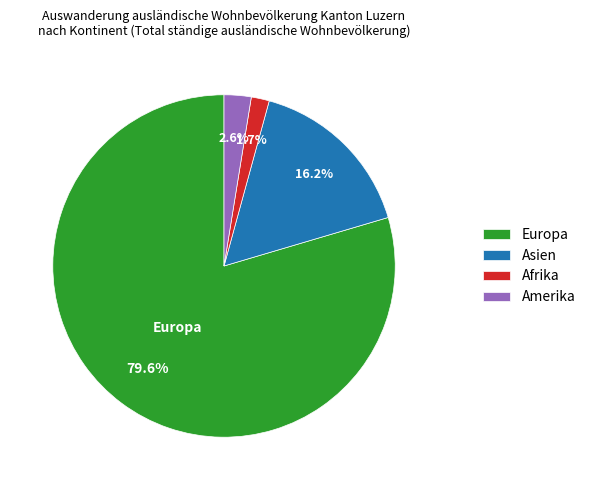

To the nearest percent, what percentage of the pie is Europa?

80%